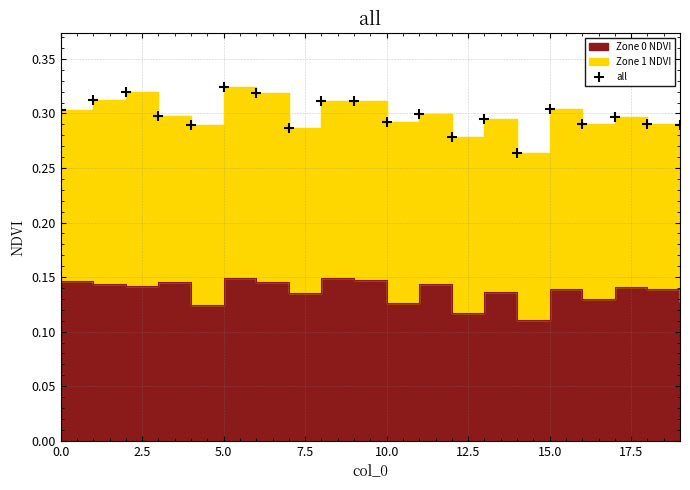

What is the value of the 9th point from the left?

0.3